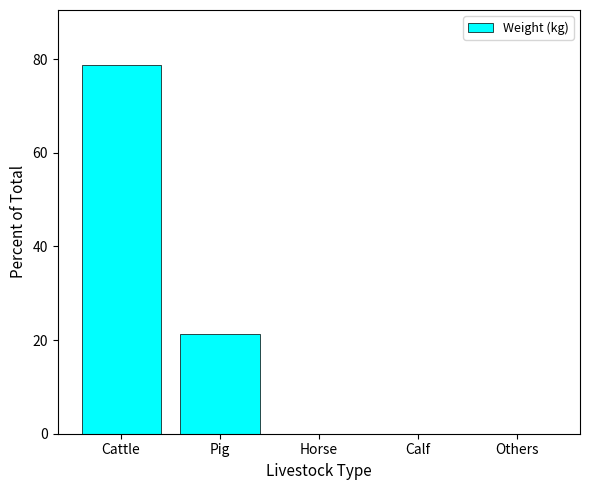

What is the change in value from Cattle to Pig?

-57.4